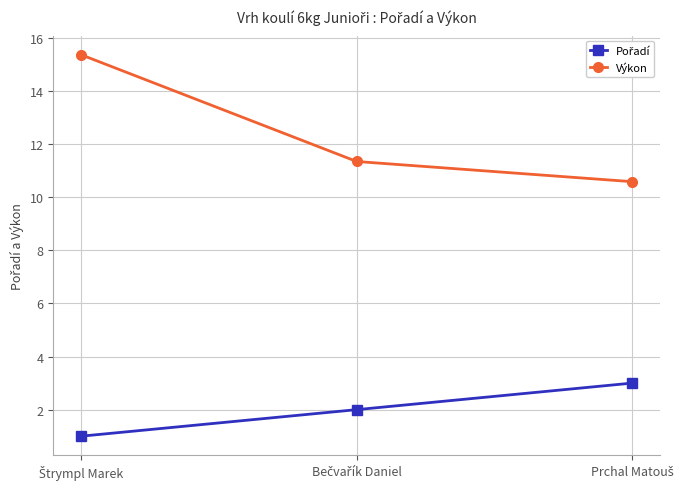

What is the highest value of the Výkon series?

15.4